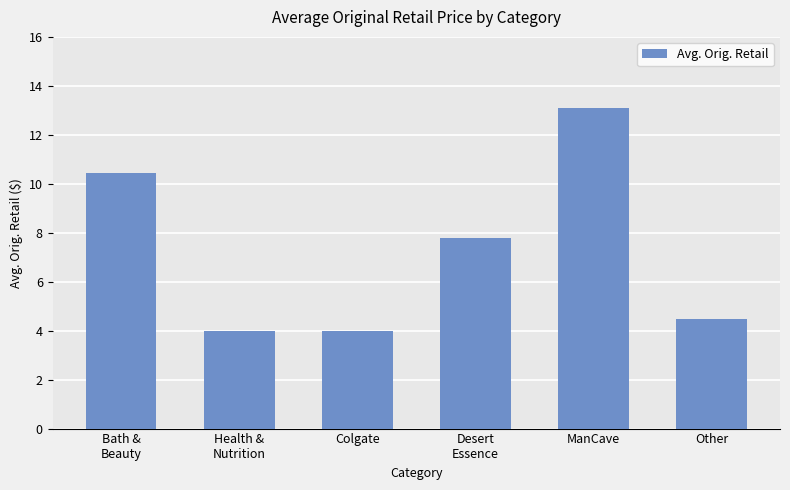

Where does the data first go above 7?

Bath &
Beauty